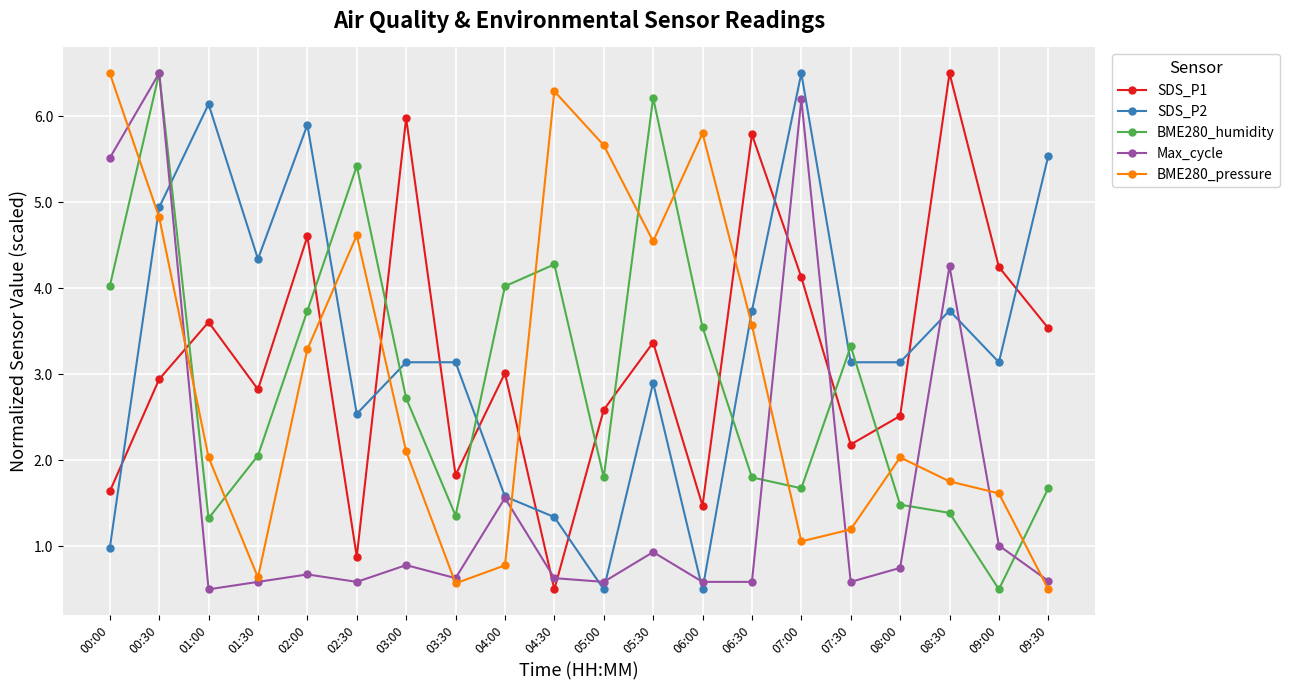

What is the difference between the second highest and minimum values in the SDS_P2 series?

5.6